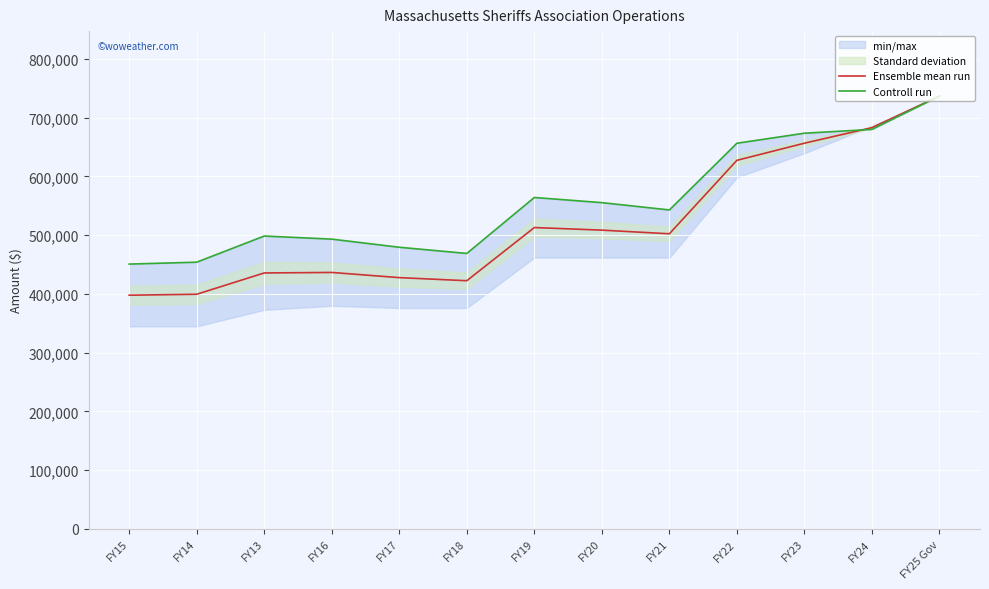

What position from the left is FY13?

3